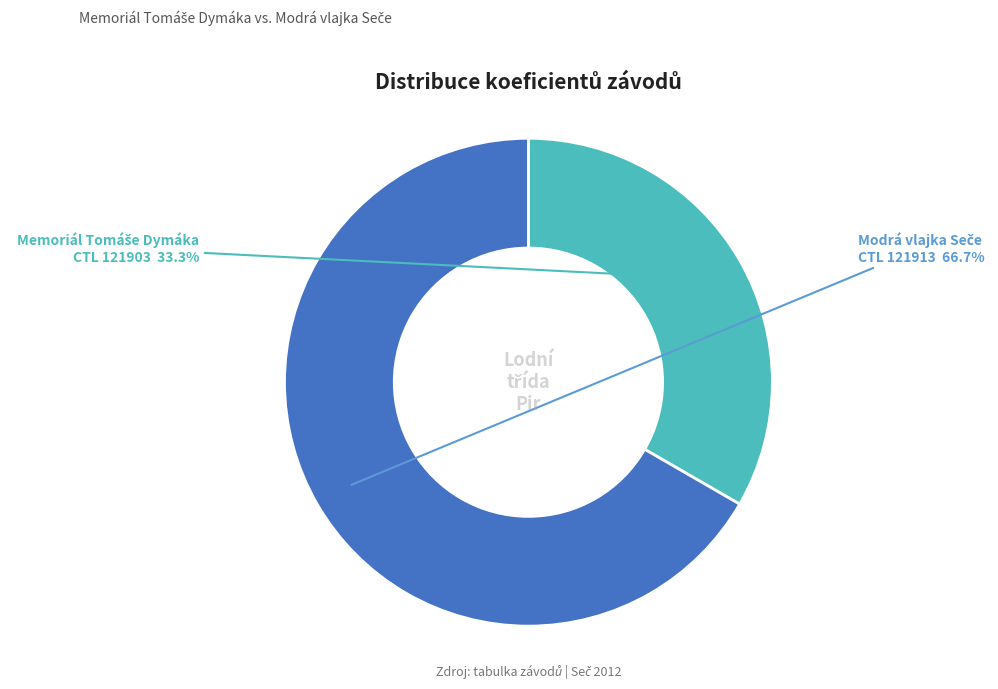

Is there a majority slice in this chart?

Yes